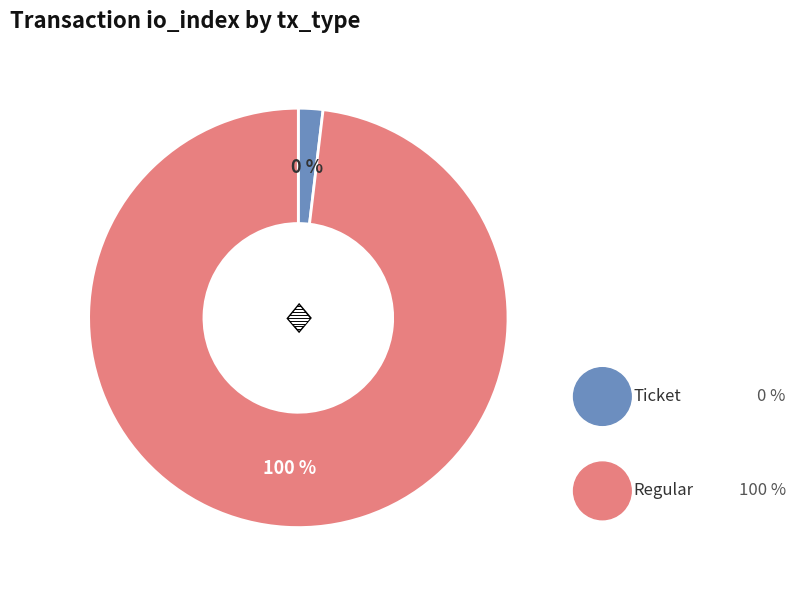

What is the change in value from Ticket to Regular?

+26